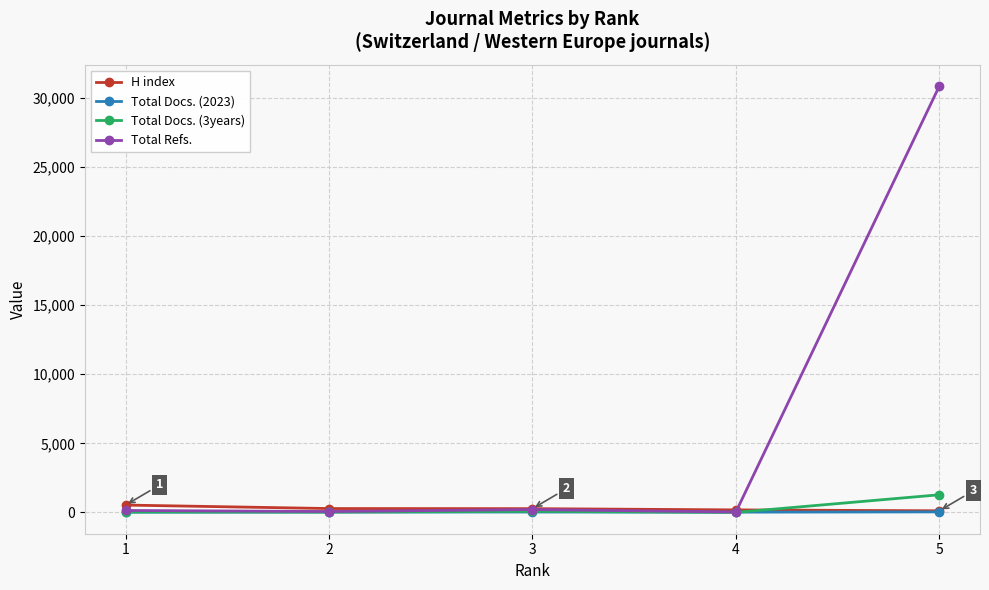

What is the spread (max minus min) of values at 5?

30811